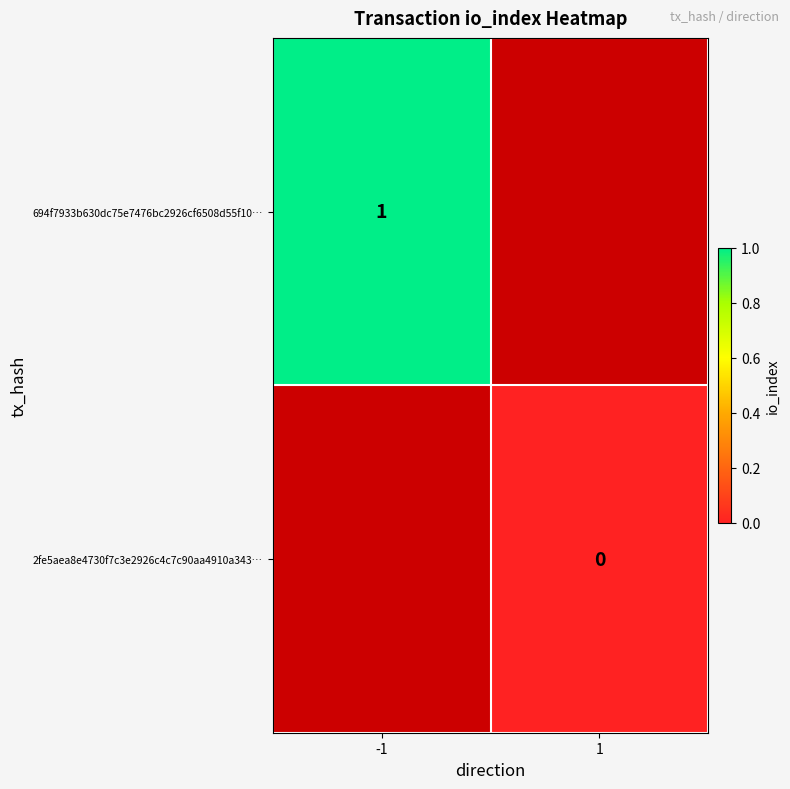

Which has a higher value, 1 or -1?

-1